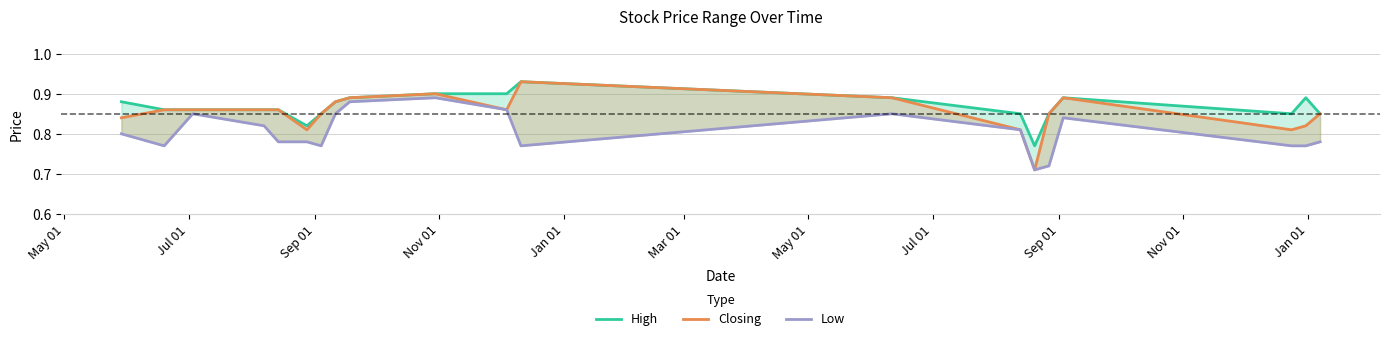

True or false: Closing and High intersect in this chart.

False